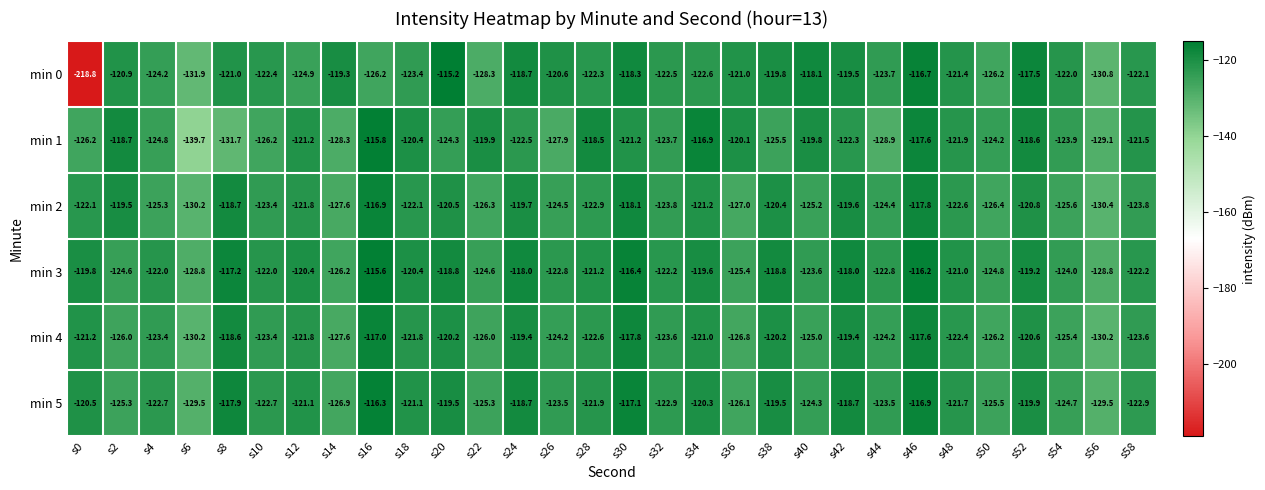

At which category does the chart reach its peak across all series?

s20